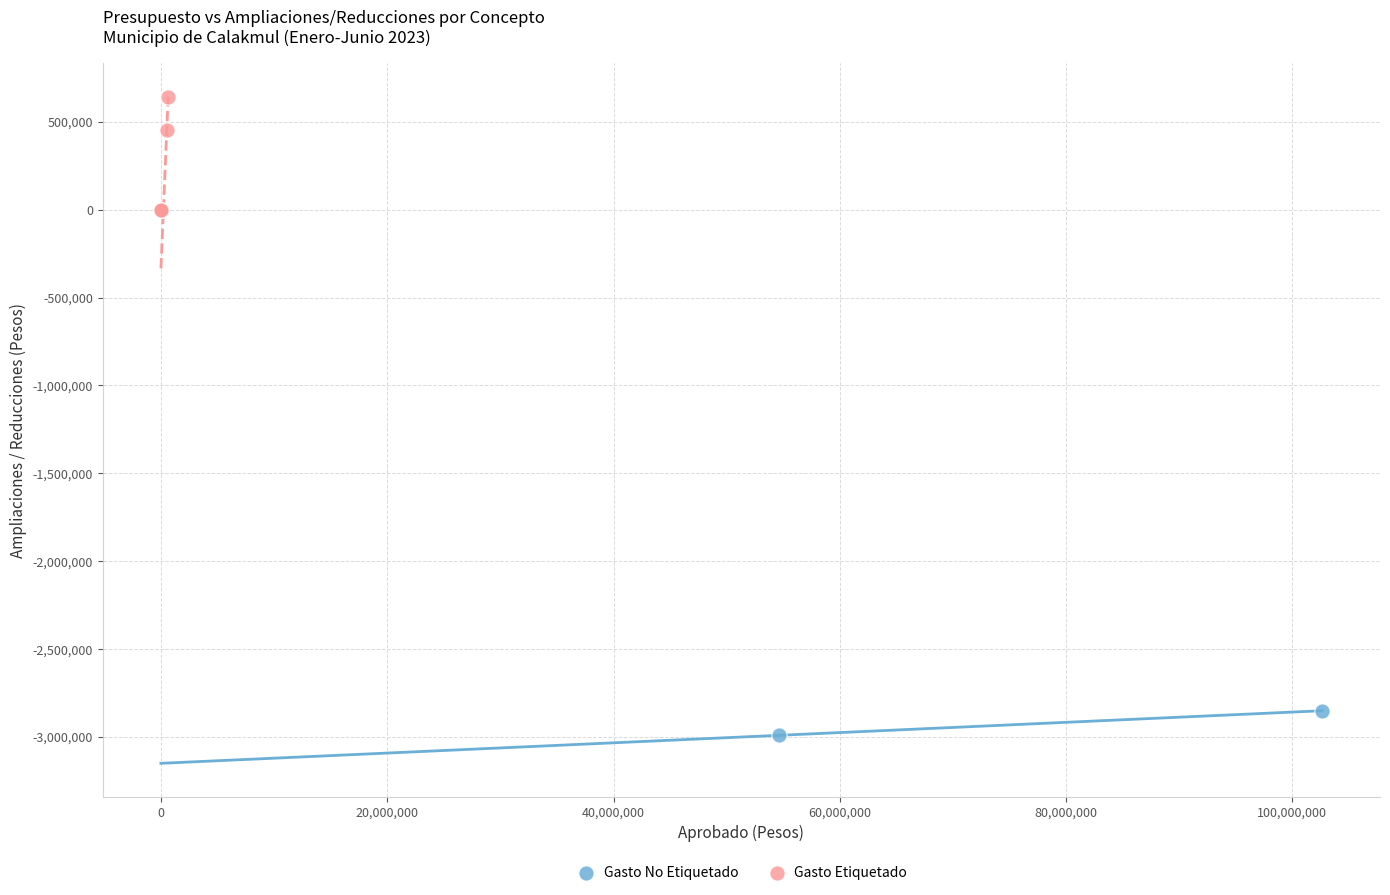

Which series contains the highest Y value?

Gasto Etiquetado